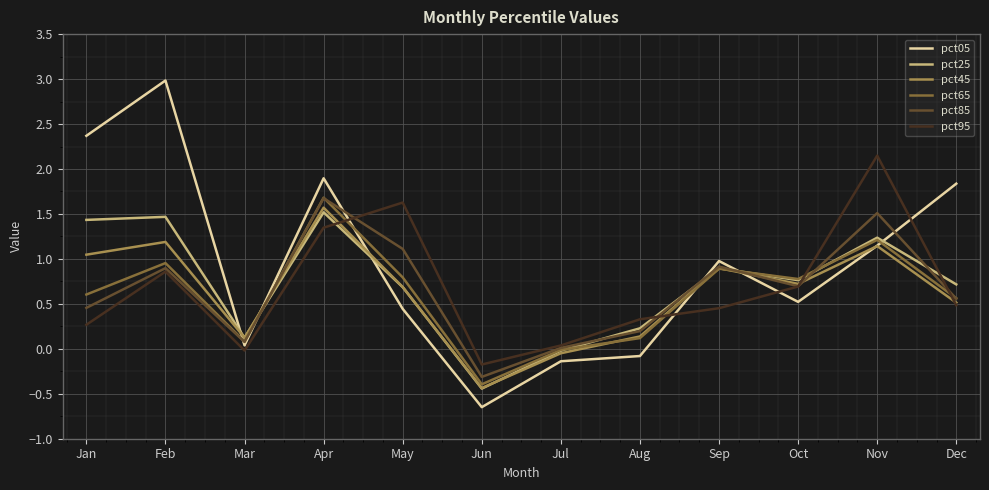

Where is the first local maximum for pct45?

Feb